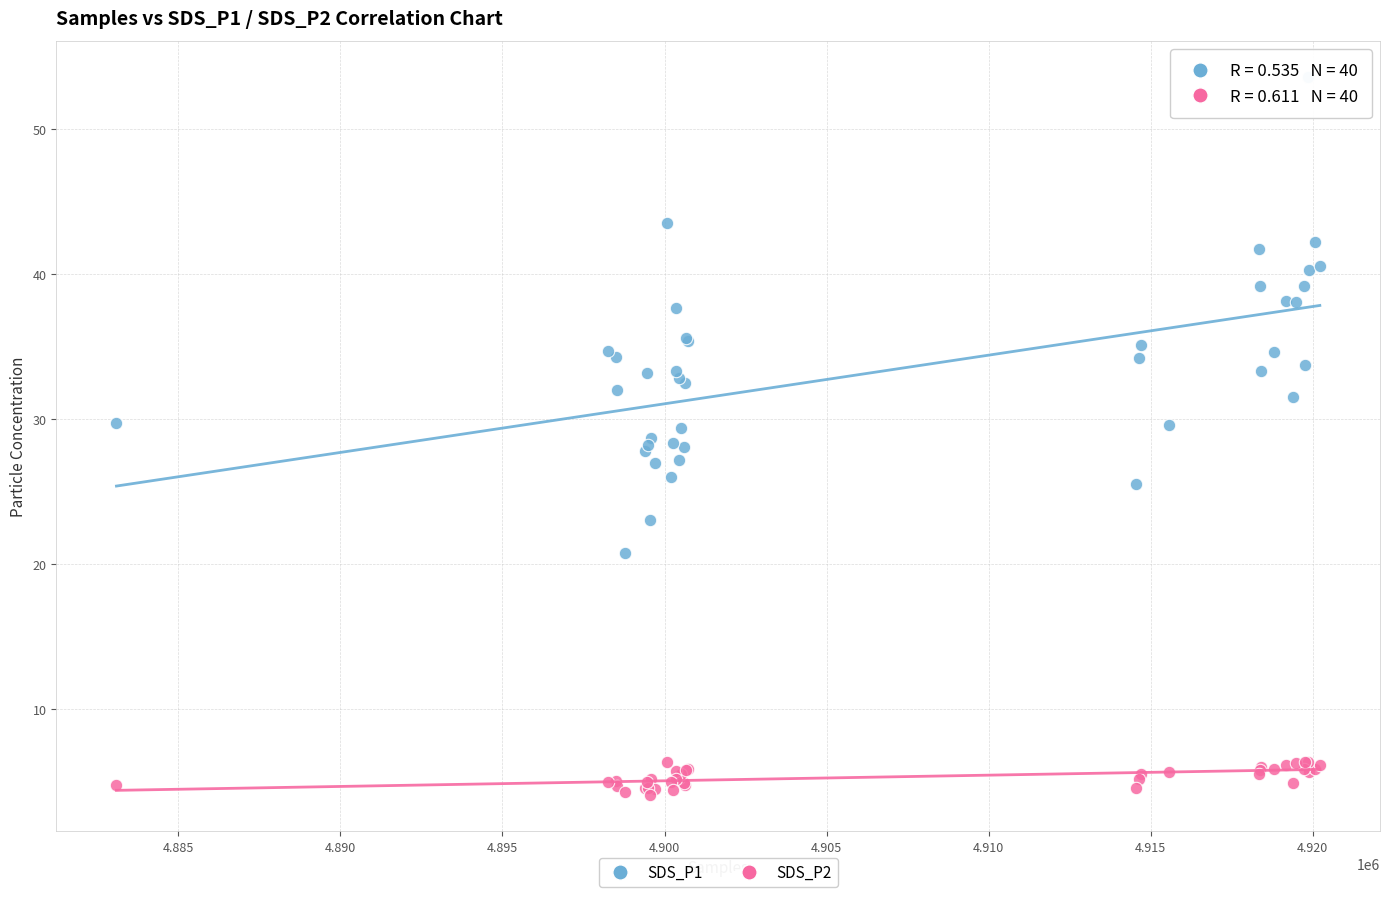

What is the X range (max minus min) for the scatter plot?

37123.0